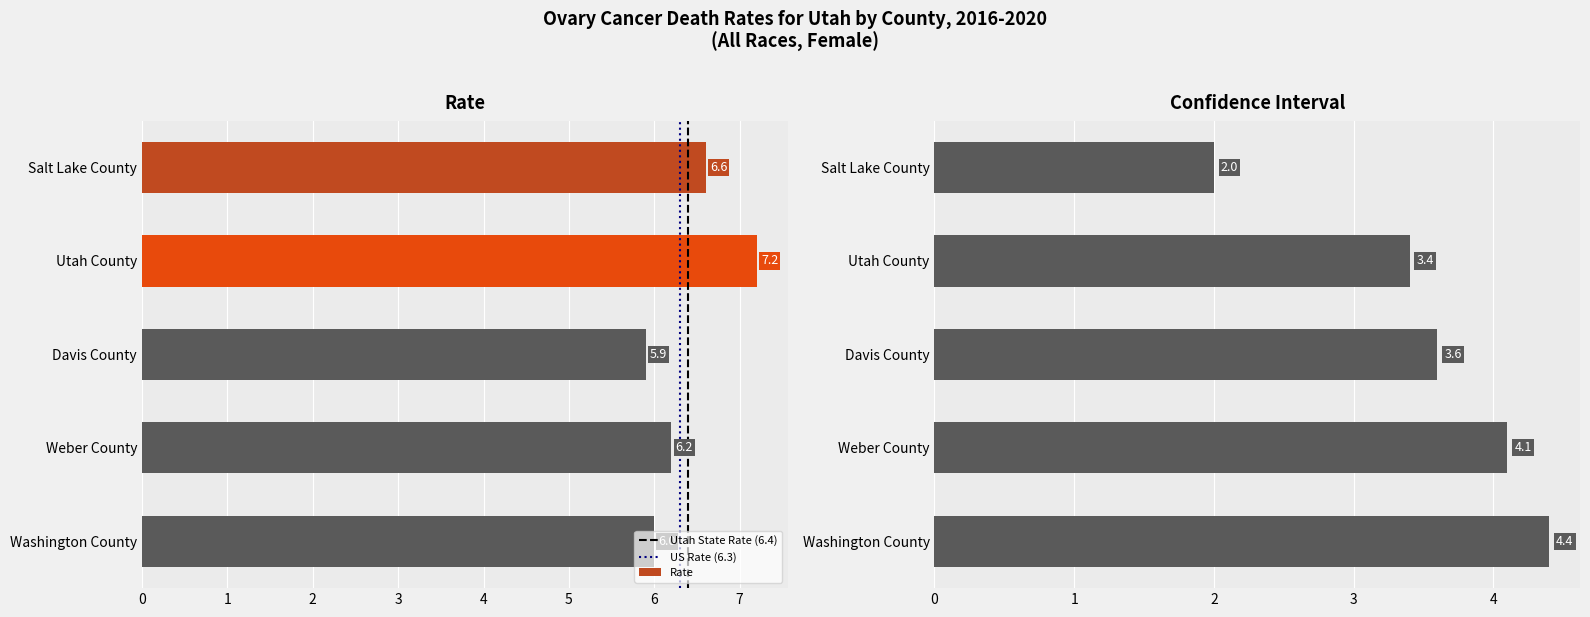

Reading left to right, transcribe all the data shown in this chart.

Age-Adjusted Death Rate: 6.6	7.2	5.9	6.2	6.0
Lower CI (Rate): 5.7	5.6	4.3	4.4	4.1
Upper CI (Rate): 7.7	9.0	7.9	8.5	8.5